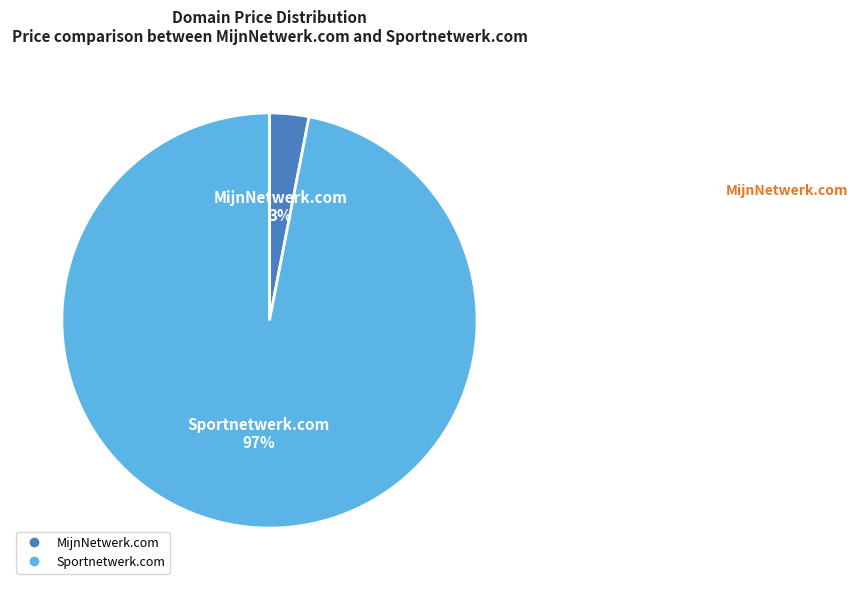

To the nearest percent, what percentage of the pie is Sportnetwerk.com?

97%